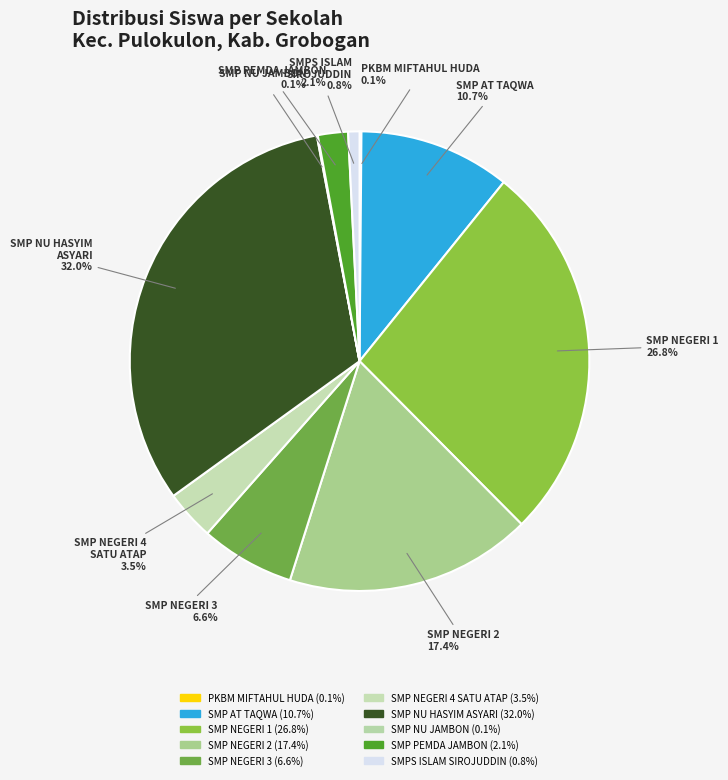

Does any single category account for the majority?

No